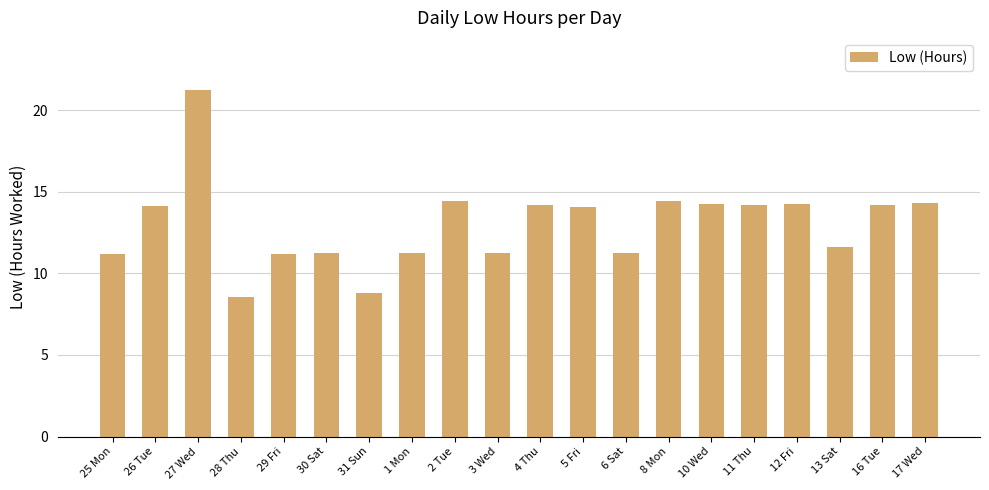

What value does the data have at 31 Sun?

8.8